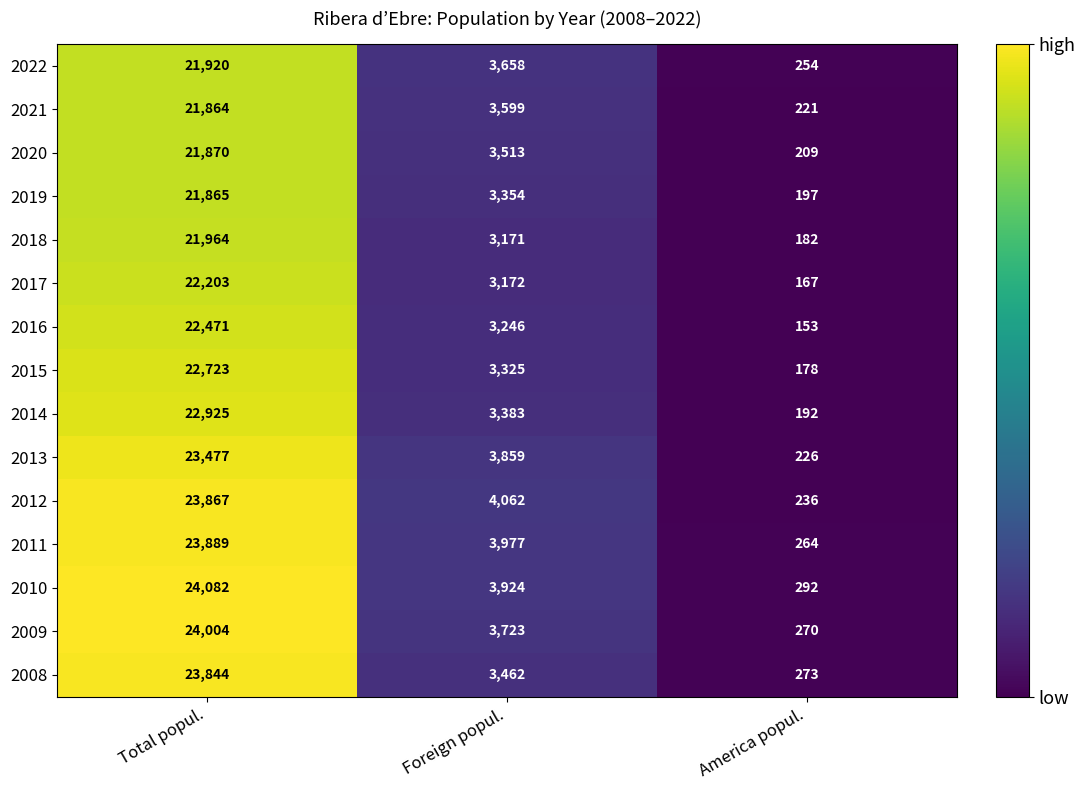

Which series has the largest total across all categories?

2010